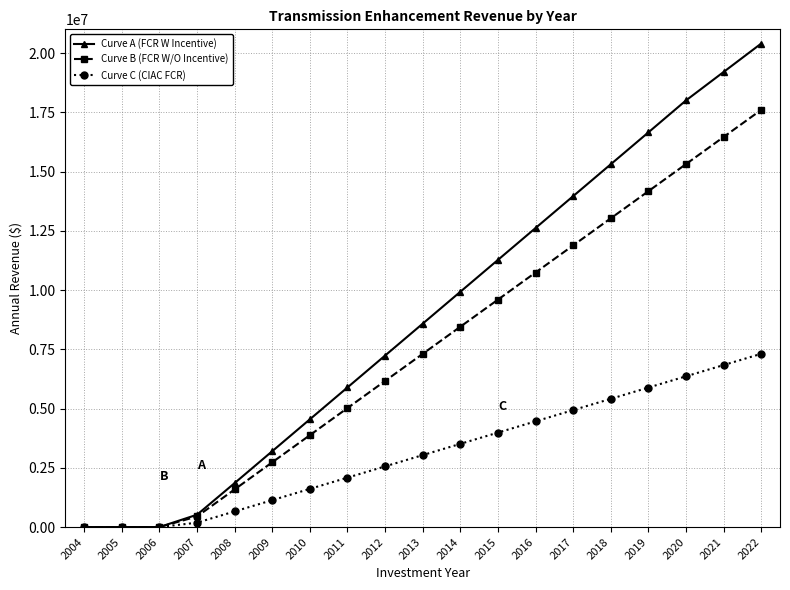

What is the value of the Curve C (CIAC FCR) point at the 13th from the left?

4460013.5